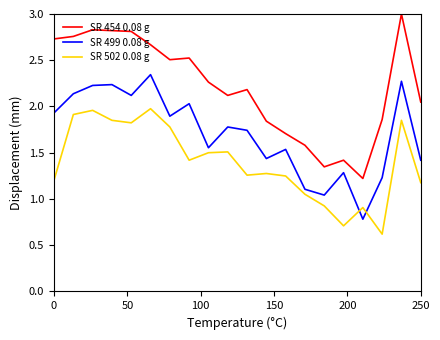

Which series has the largest range (max minus min)?

SR 454 0.08 g